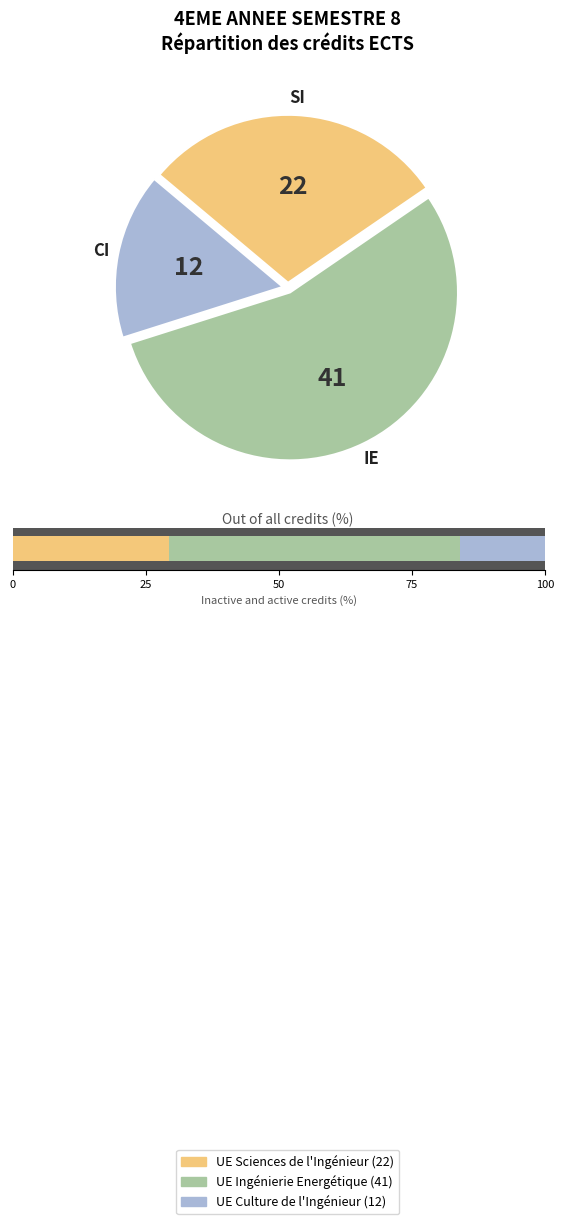

Count the number of slices in the pie.

3